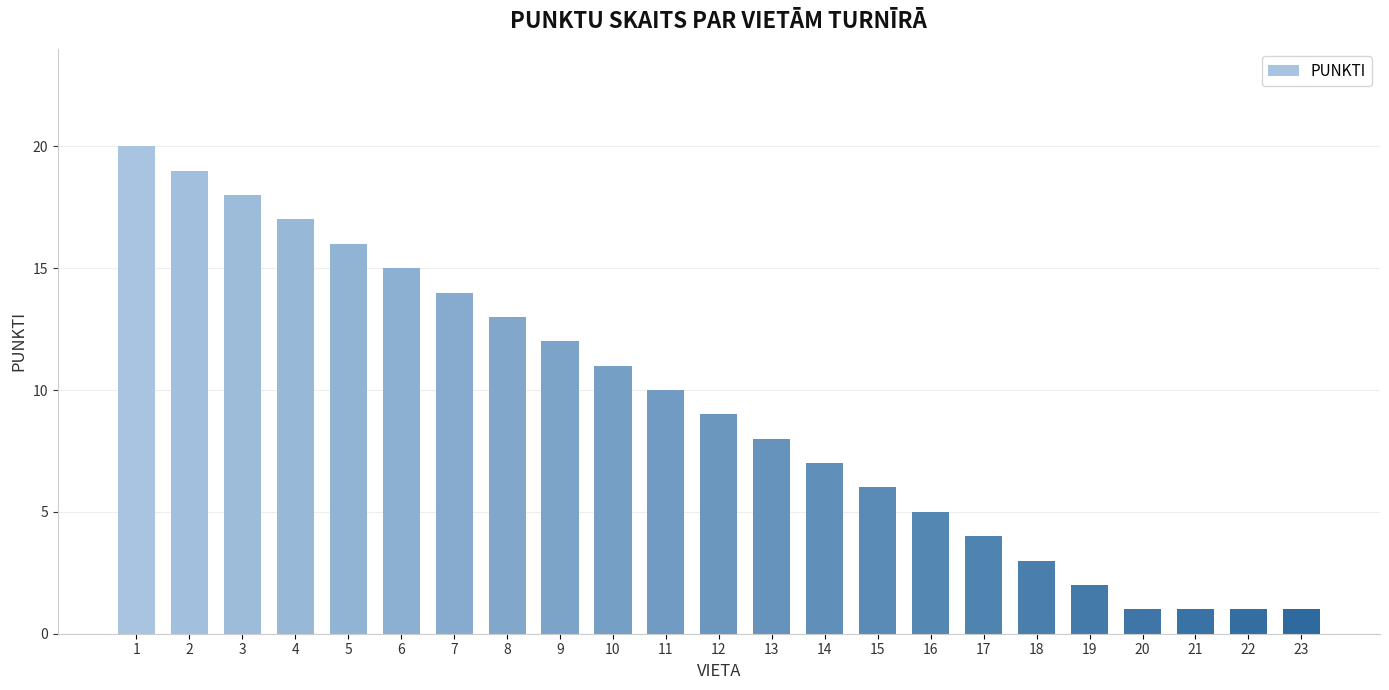

What is the value of the 18th bar from the left?

3